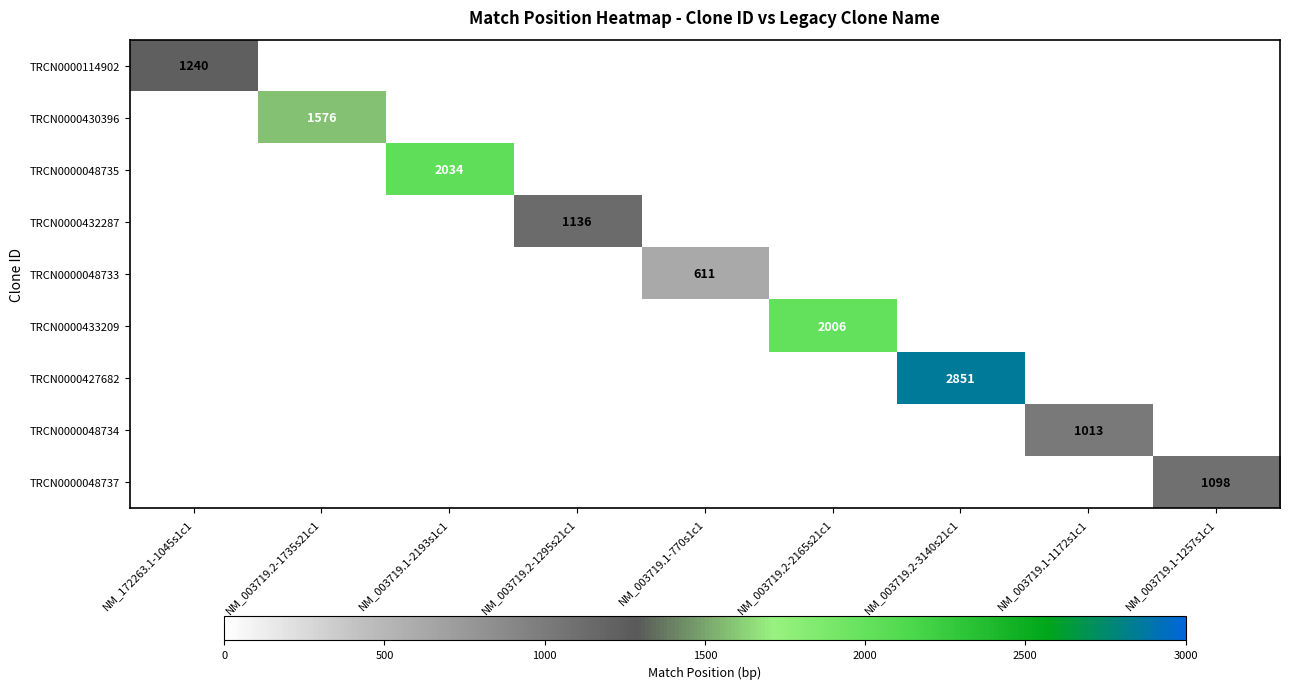

What is the maximum value shown in the chart?

2851